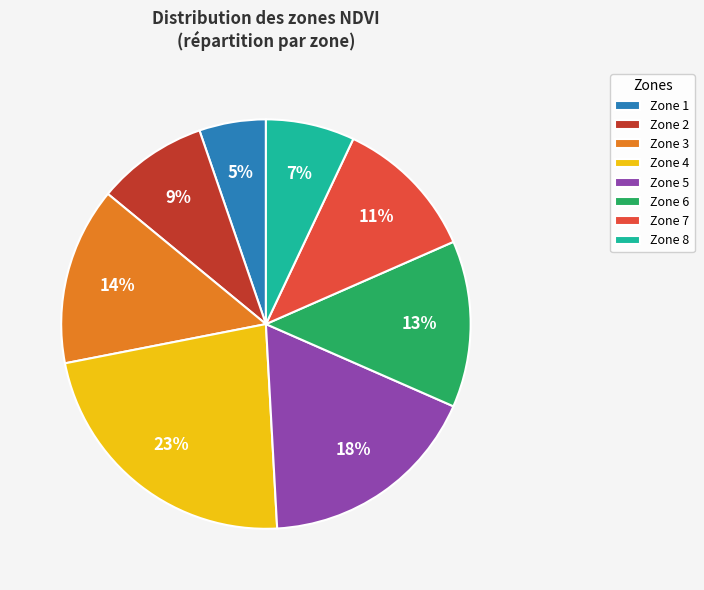

To the nearest percent, what portion does Zone 6 represent?

13%